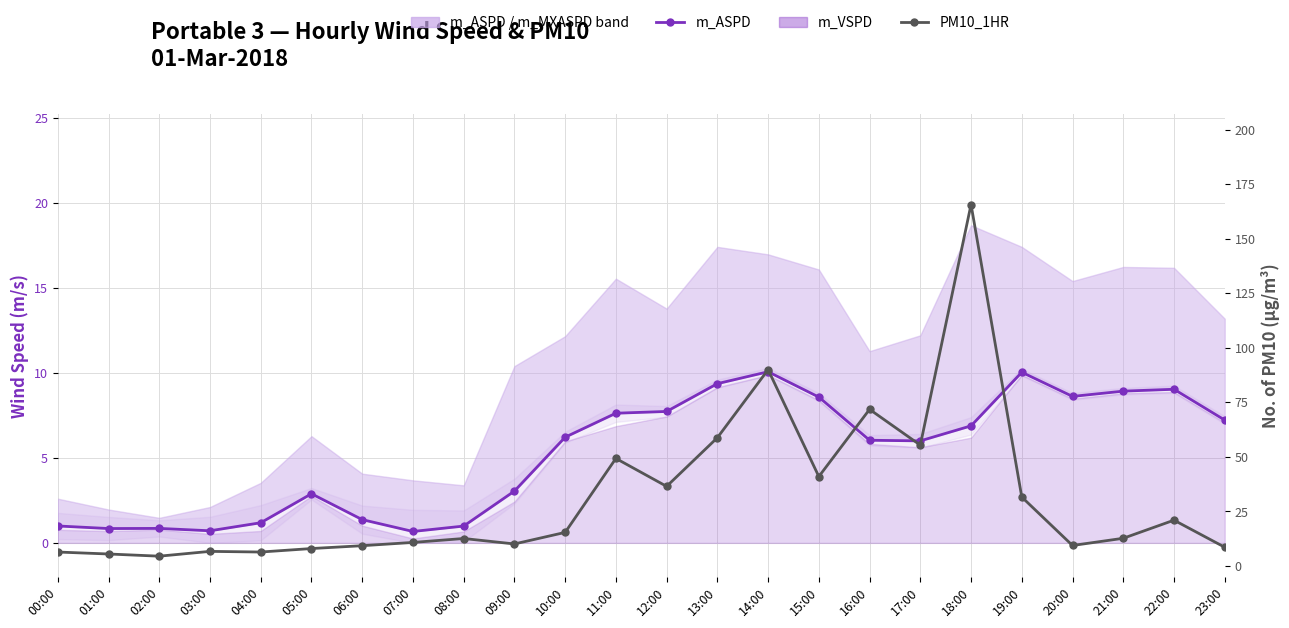

Reading right to left, transcribe all the data shown in this chart.

m_ASPD: 7.2	9.0	8.9	8.6	10.0	6.9	6.0	6.0	8.6	10.1	9.4	7.7	7.6	6.2	3.0	1.0	0.7	1.4	2.9	1.2	0.7	0.9	0.8	1.0
PM10_1HR: 8.6	21.0	12.7	9.4	31.6	165.7	55.4	71.8	41.0	90.0	58.8	36.5	49.3	15.4	10.1	12.6	10.8	9.3	8.0	6.4	6.7	4.5	5.5	6.4